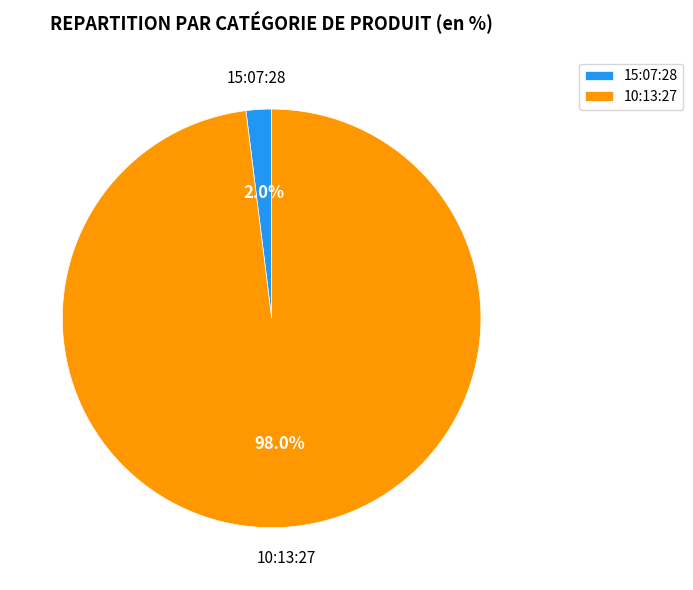

Which slice is the smallest?

15:07:28